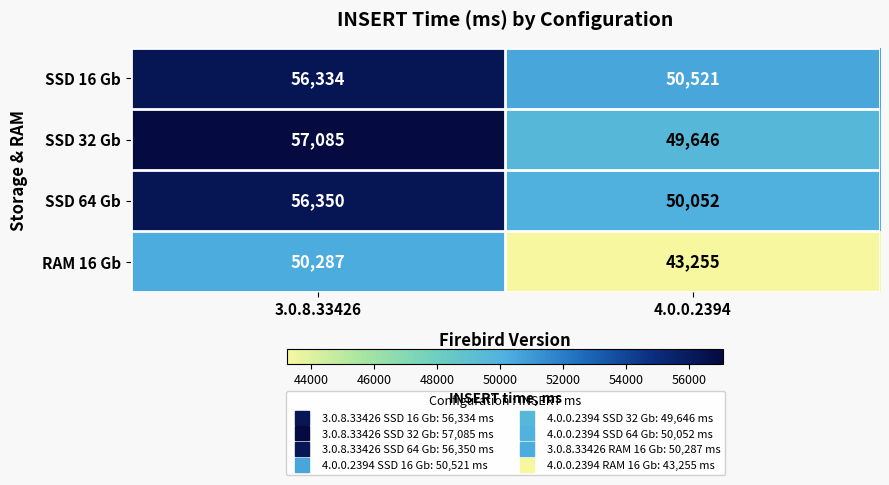

What is the average value of the RAM 16 Gb series?

46771